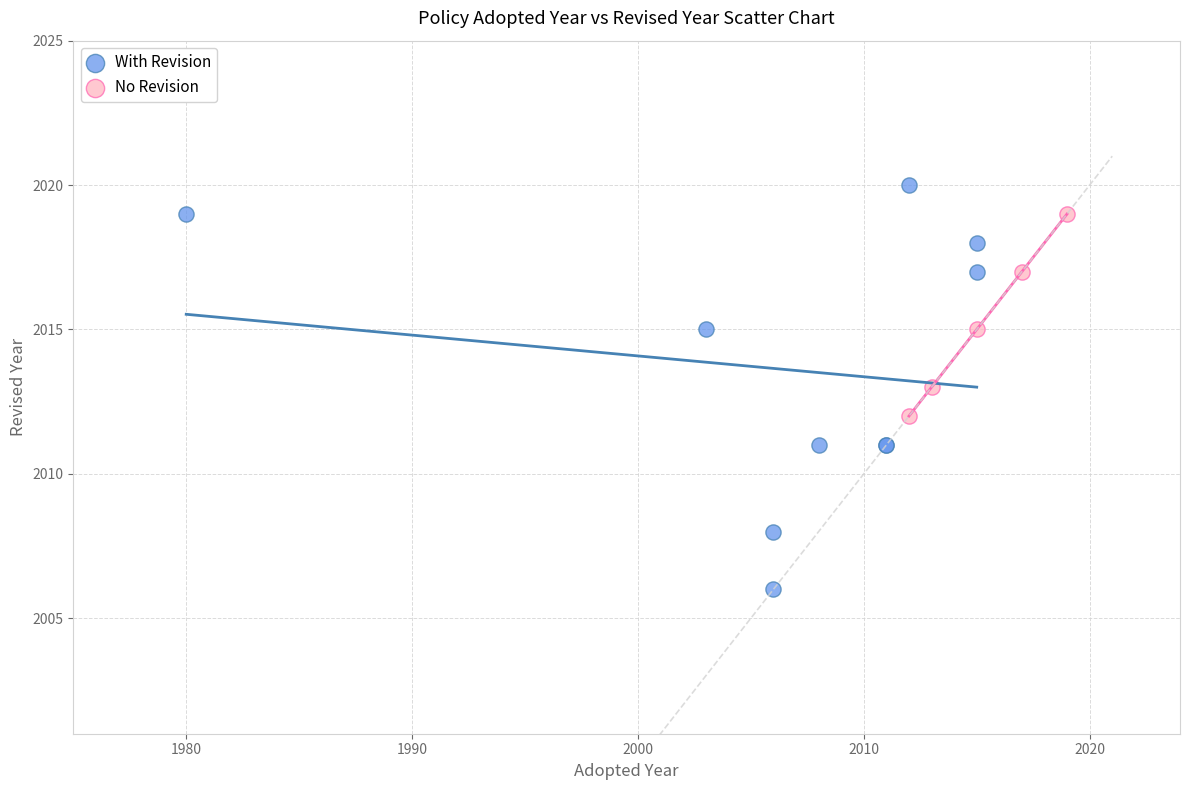

Which series has the widest spread of Y values?

With Revision